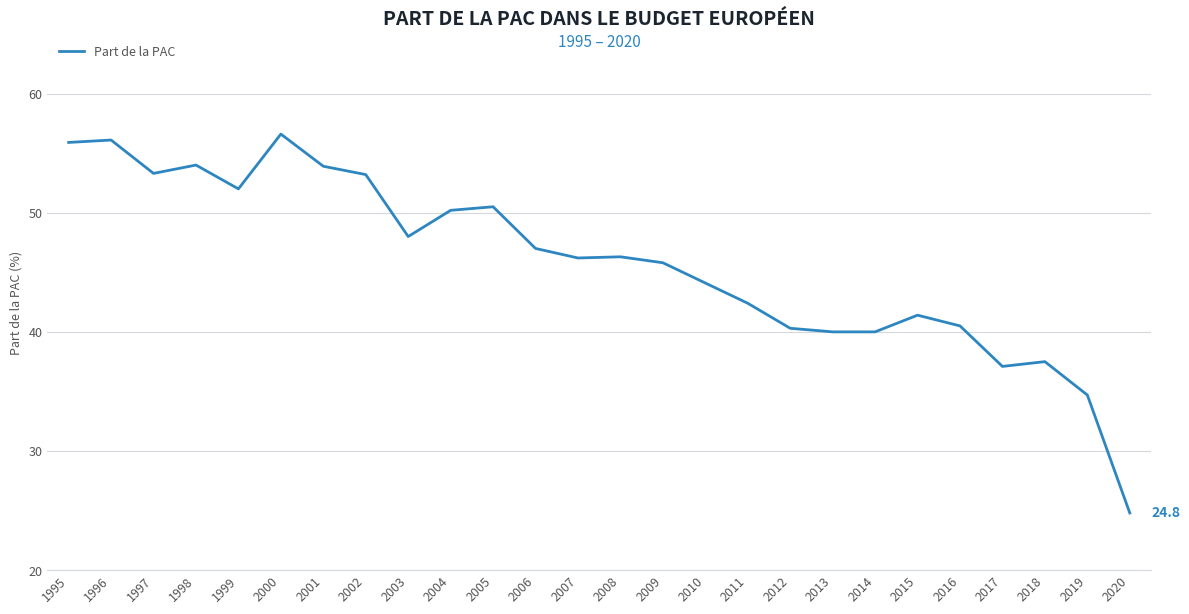

What is the sum of all values?

1191.8